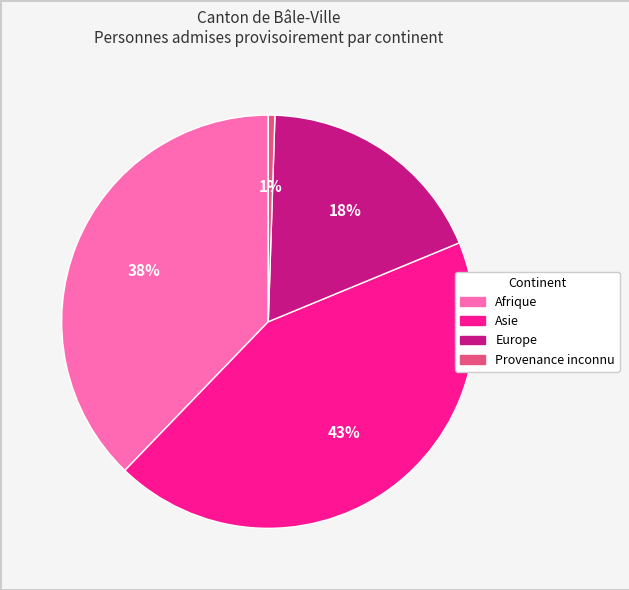

To the nearest percent, what is the average slice percentage?

25%